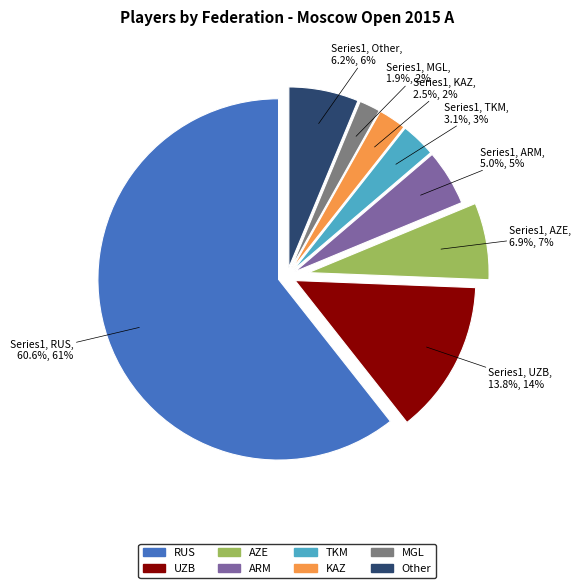

True or false: UZB accounts for 14% of the total.

True